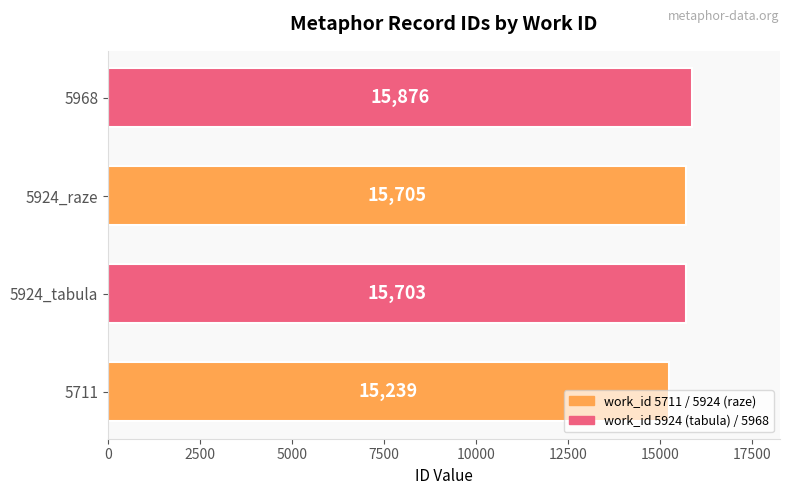

Does the chart contain stacked bars?

No